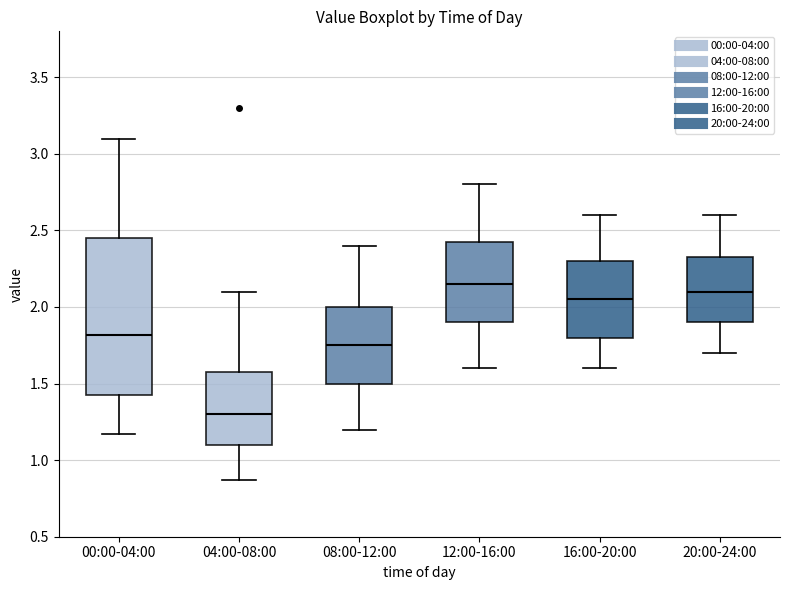

Reading left to right, read every box against the y-axis: the position of its median line, the range the box covers, and the ends of its whiskers. The values are not printed on the chart, so give them approximately, as read against the axis.

00:00-04:00: median 1.80, box 1.40 to 2.45, whiskers 1.15 to 3.10
04:00-08:00: median 1.30, box 1.10 to 1.60, whiskers 0.85 to 2.10
08:00-12:00: median 1.75, box 1.50 to 2.00, whiskers 1.20 to 2.40
12:00-16:00: median 2.15, box 1.90 to 2.45, whiskers 1.60 to 2.80
16:00-20:00: median 2.05, box 1.80 to 2.30, whiskers 1.60 to 2.60
20:00-24:00: median 2.10, box 1.90 to 2.35, whiskers 1.70 to 2.60